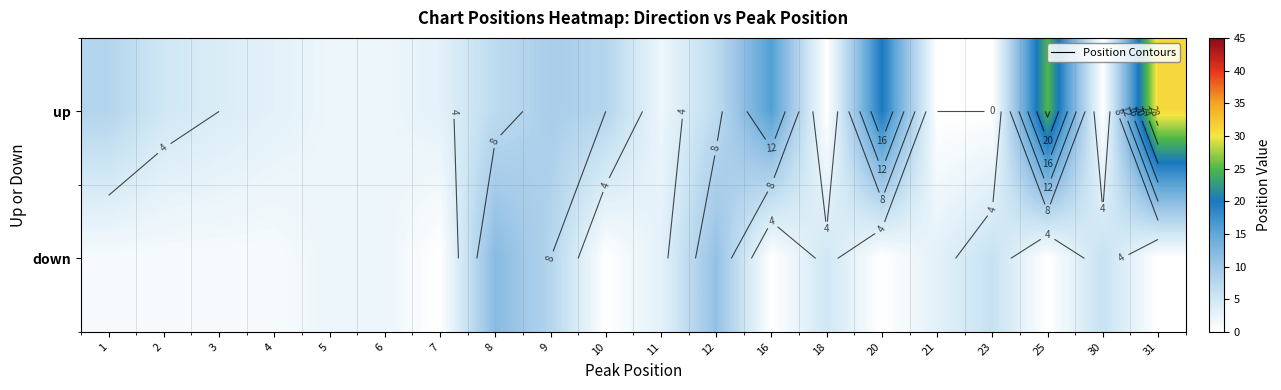

Is it true that row_0 equals 2 at 9?

False